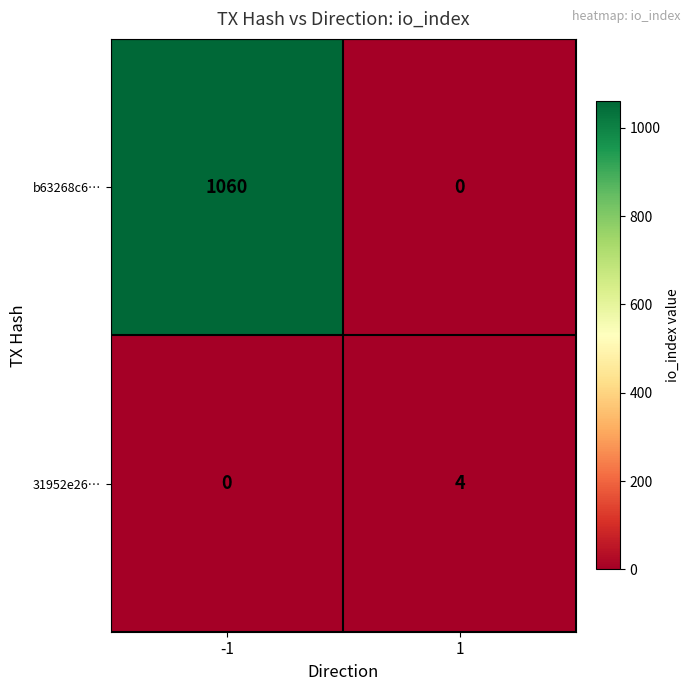

Is the value of 31952e26… at 1 greater than the value of b63268c6… at -1?

No